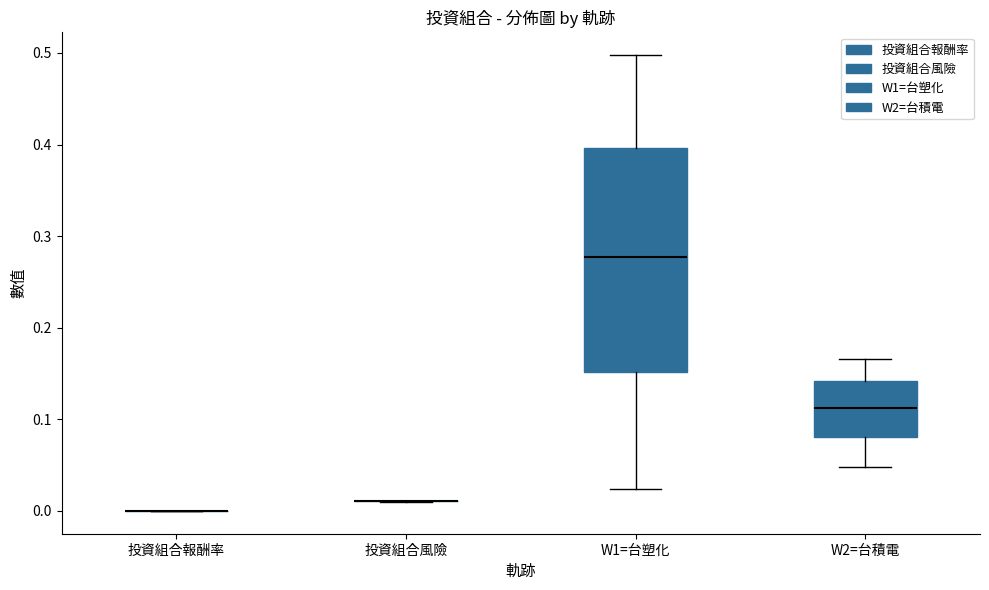

Where does the median line of the box for W1=台塑化 sit on the y-axis? The values are not printed on the chart, so give them approximately, as read against the axis.

0.28